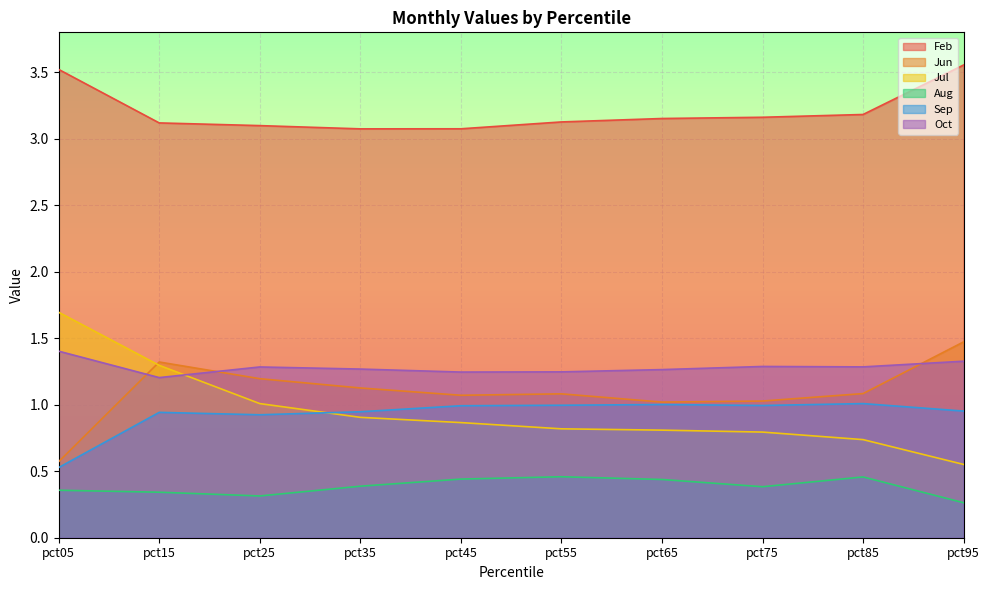

Is the value of Aug at pct65 greater than the value of Oct at pct65?

No